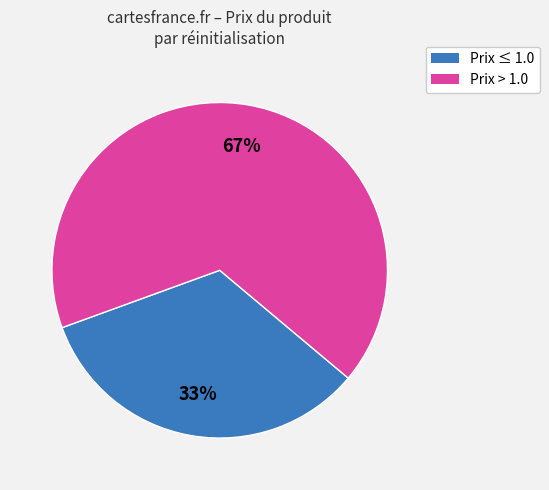

Does any single category account for the majority?

Yes